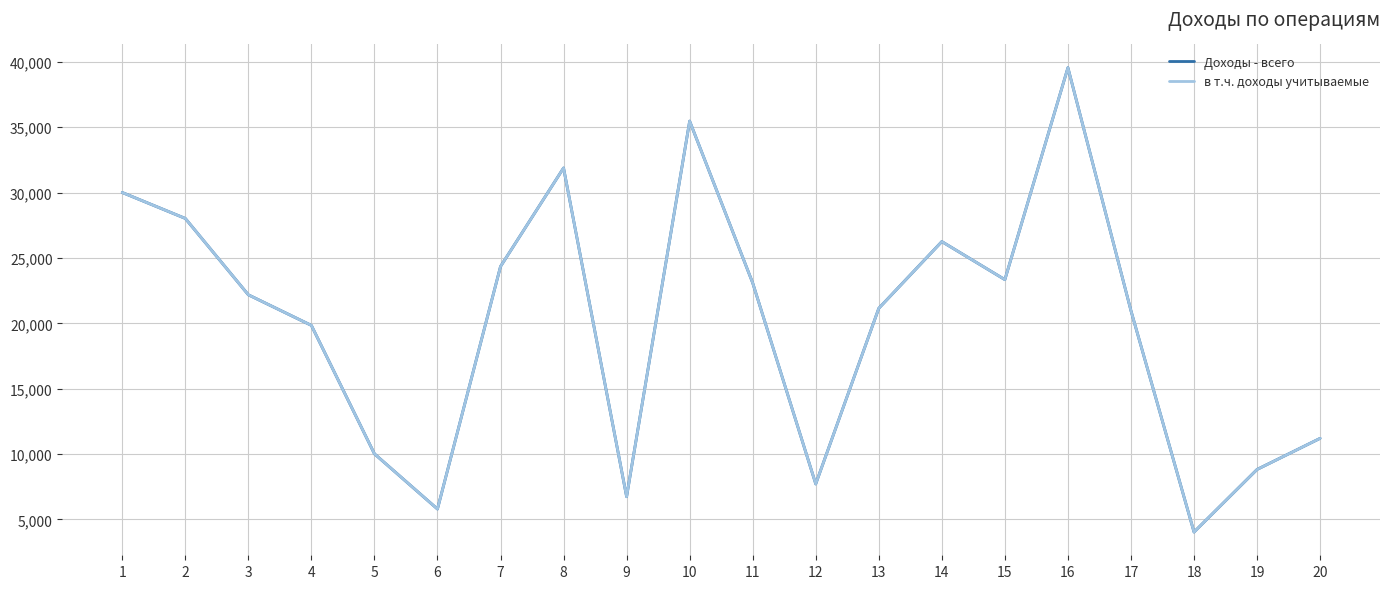

What is the maximum value shown in the chart?

39551.0